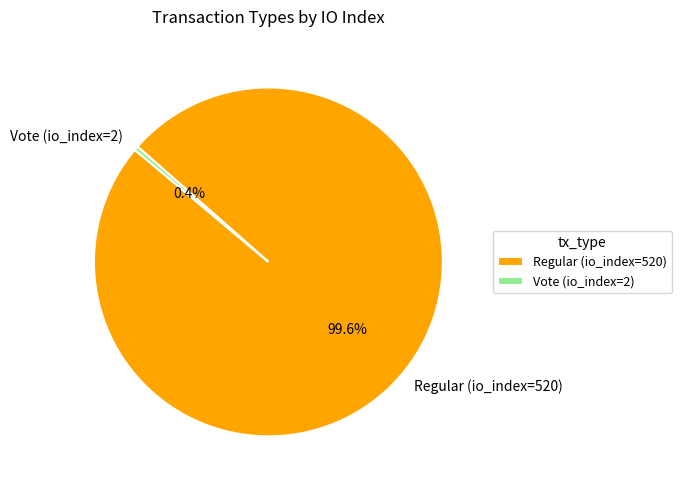

Which slice is the smallest?

Vote (io_index=2)